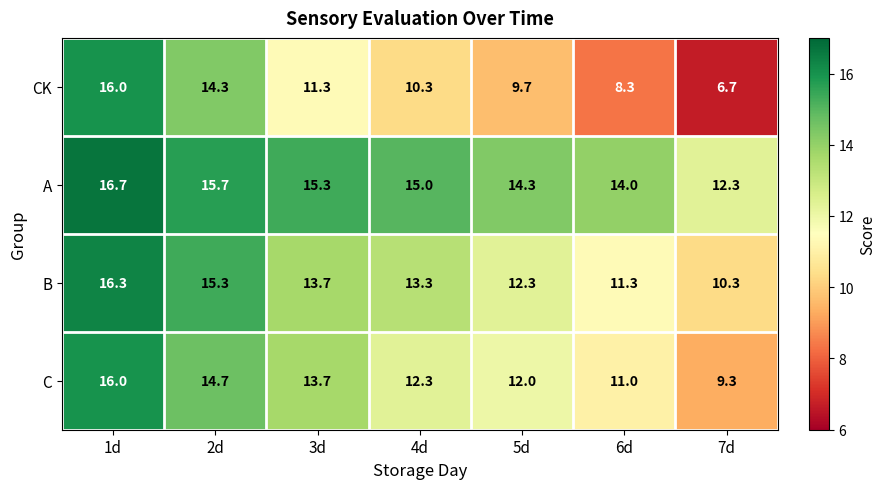

Reading right to left, extract all data points from this chart.

CK: 6.7	8.3	9.7	10.3	11.3	14.3	16.0
A: 12.3	14.0	14.3	15.0	15.3	15.7	16.7
B: 10.3	11.3	12.3	13.3	13.7	15.3	16.3
C: 9.3	11.0	12.0	12.3	13.7	14.7	16.0